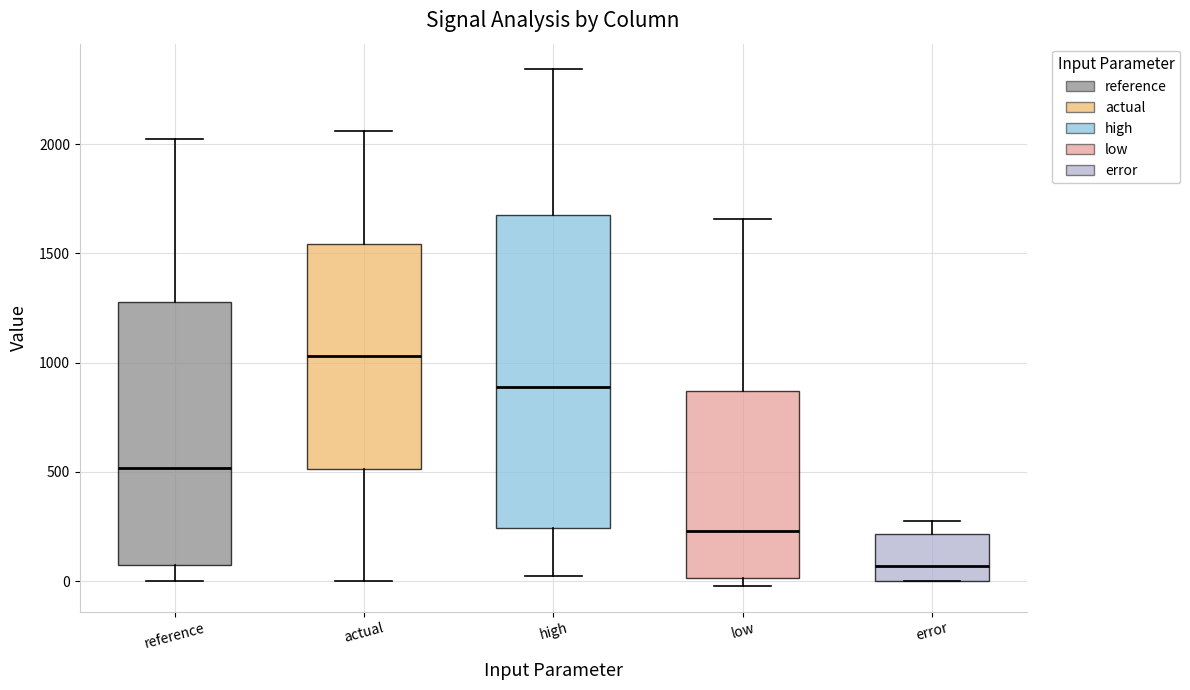

Which box's median line is the lowest?

error